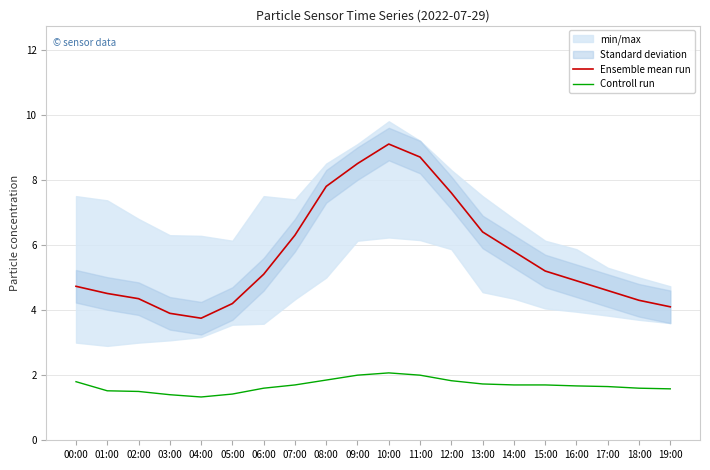

List the series in order of their peak value, lowest first.

Controll run, Ensemble mean run